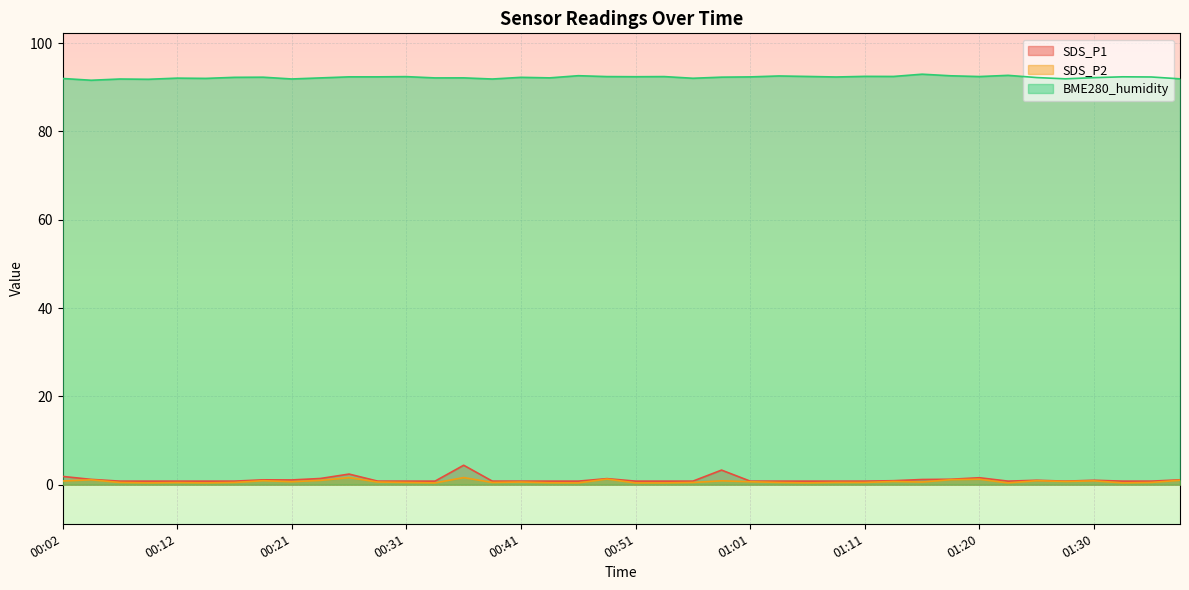

Does the chart display data point markers on the line(s)?

No